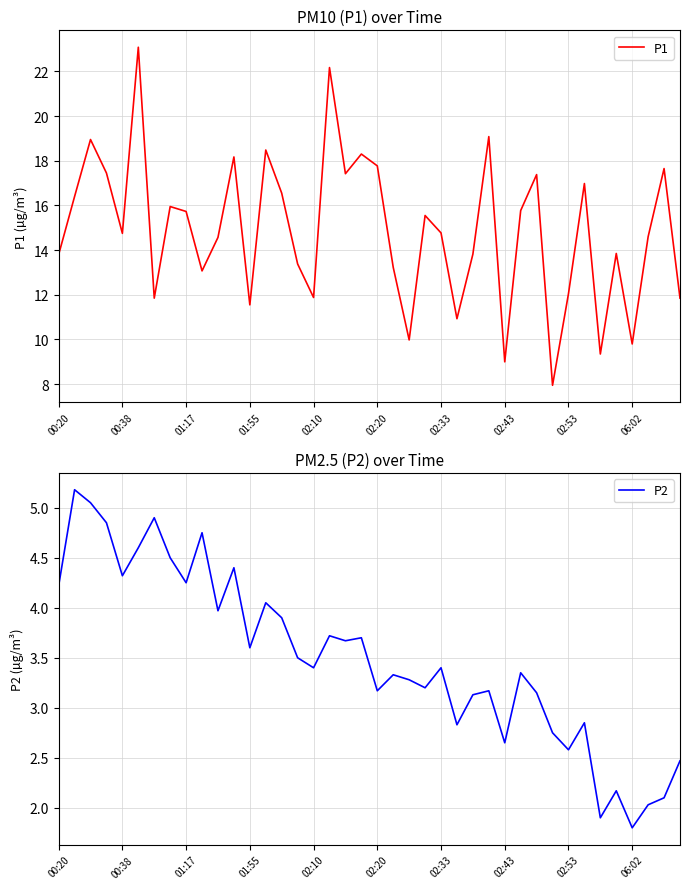

At which label does P2 first exceed 3?

00:20